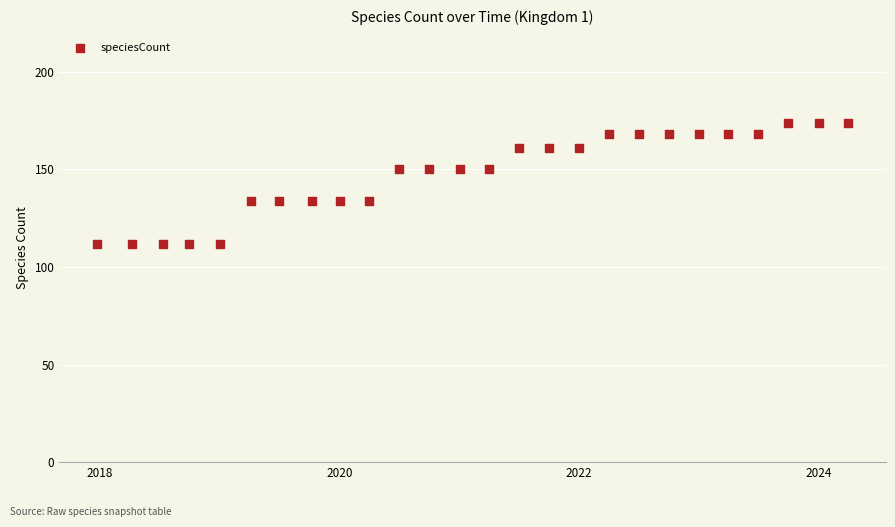

What is the range of X values (max minus min)?

2292